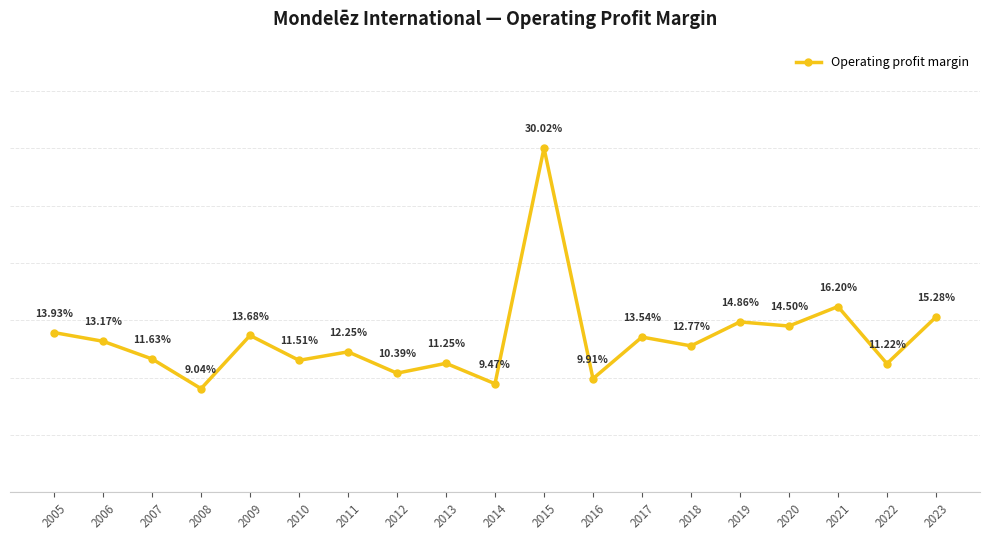

True or false: the data has more than 0 interior local peaks.

True